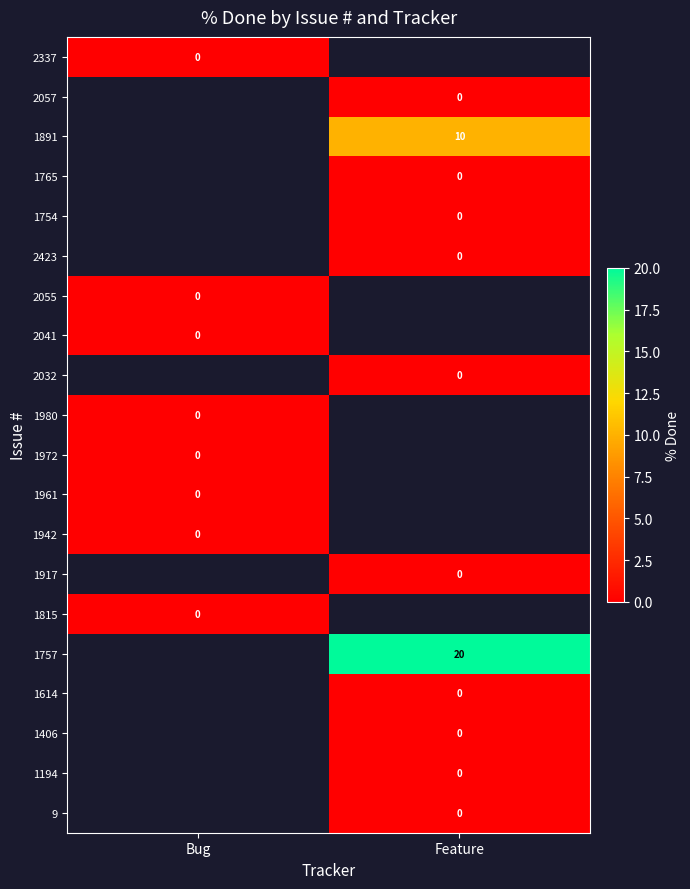

How many series are shown in this chart?

20